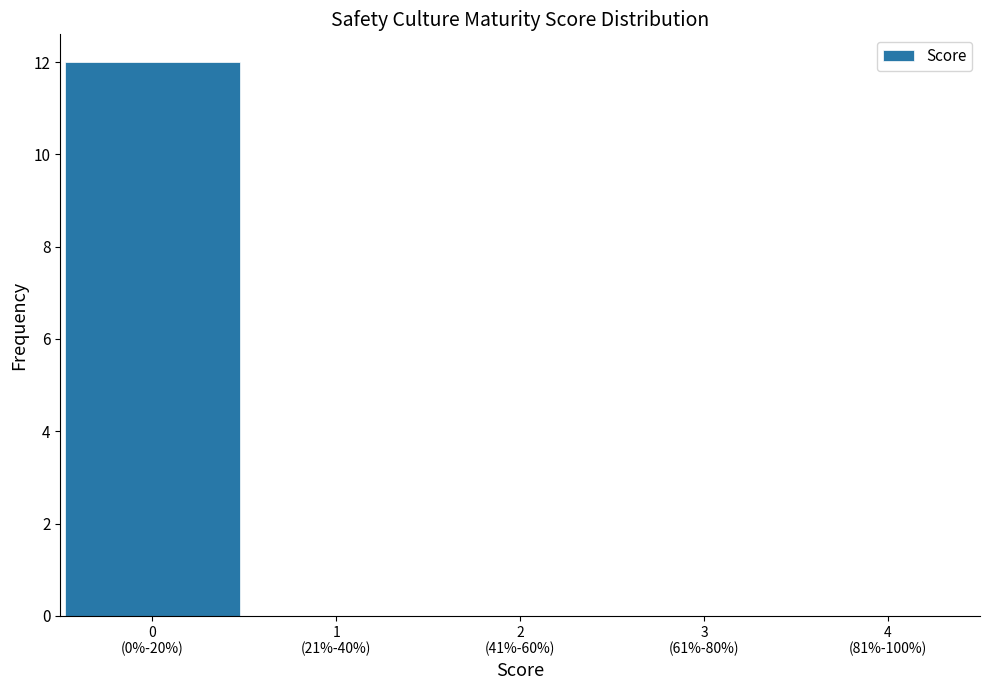

What is the sum of all values?

12